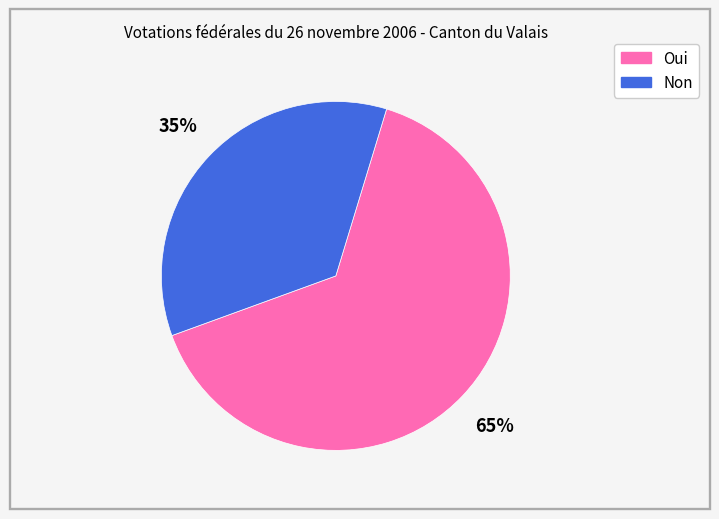

How many slices are in this pie chart?

2